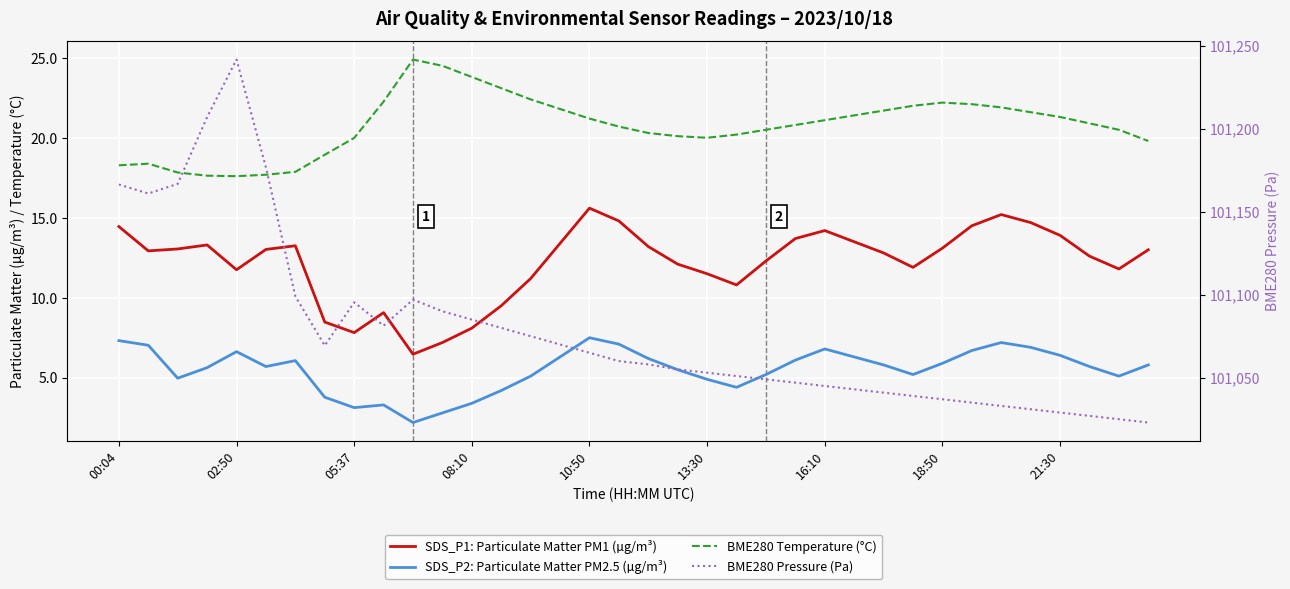

True or false: BME280 Temperature (°C) and SDS_P2: Particulate Matter PM2.5 (µg/m³) intersect in this chart.

False